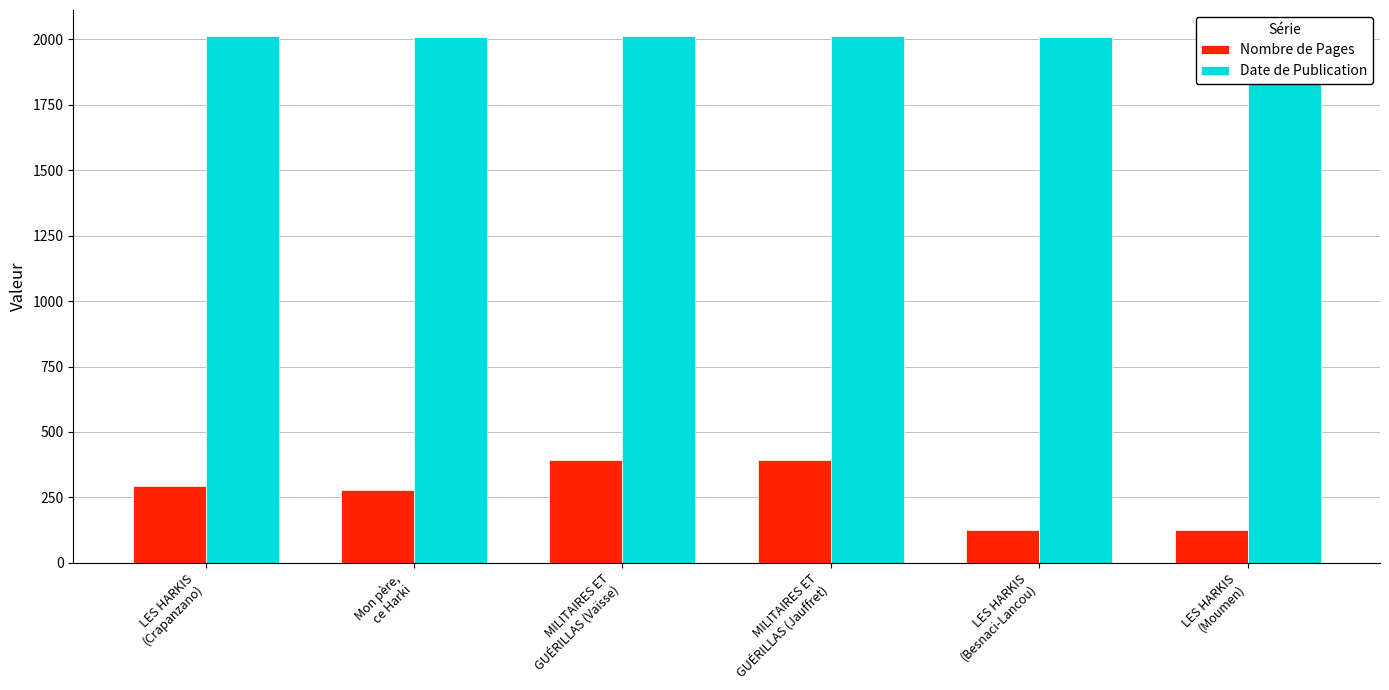

What is the highest value of the Nombre de Pages series?

391